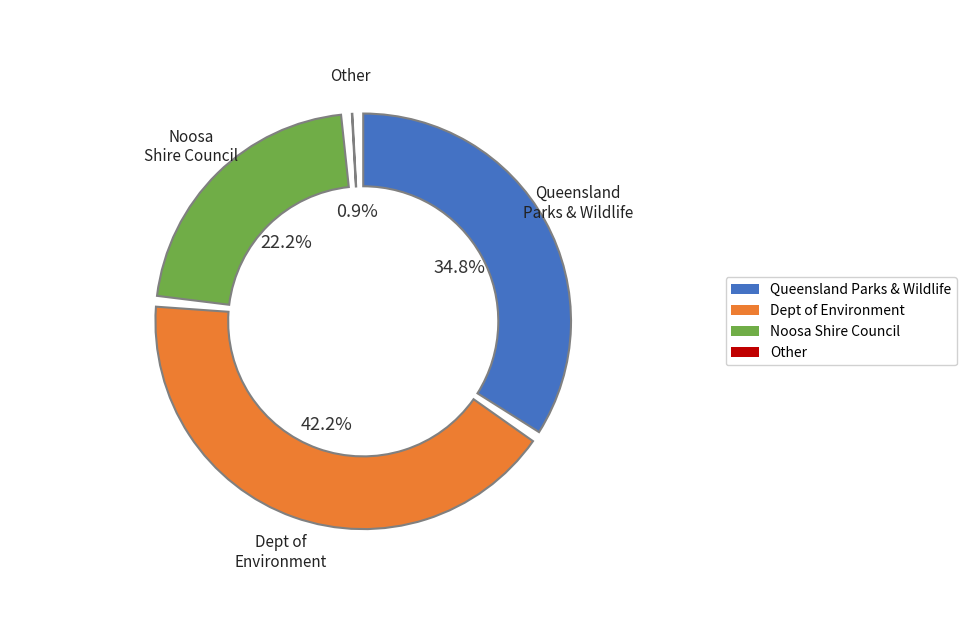

Is the sum of Noosa Shire Council and Department of Environment, Science and Innovation greater than half?

Yes